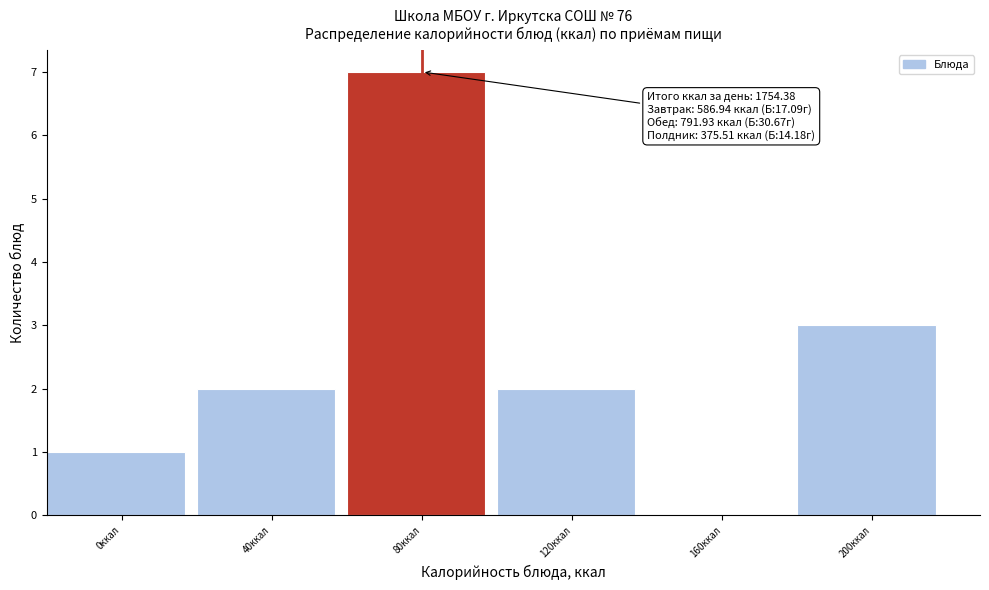

Reading right to left, what are all the values shown in this chart?

200ккал=3	160ккал=0	120ккал=2	80ккал=7	40ккал=2	0ккал=1